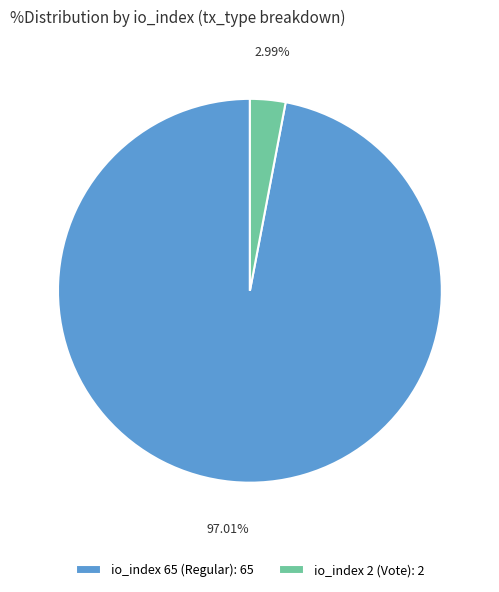

Do io_index 65 (Regular): 65 and io_index 2 (Vote): 2 together represent more than half of the pie?

Yes